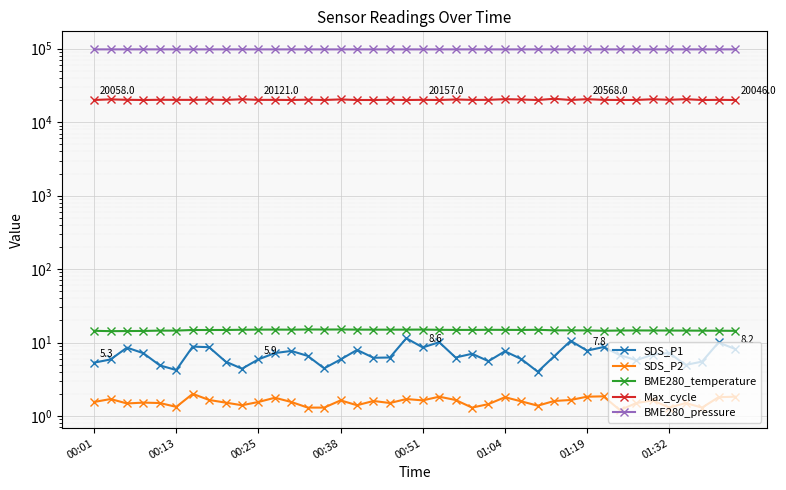

Where is BME280_temperature nearest to the value 14?

00:13